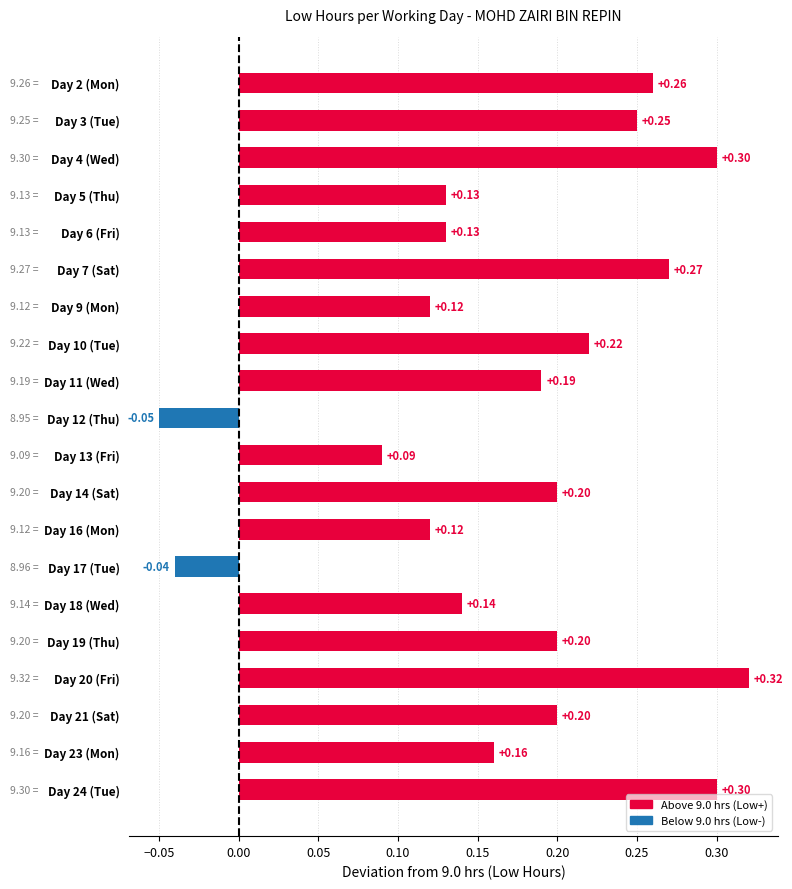

Which label corresponds to the smallest value in the chart?

Day 12 (Thu)